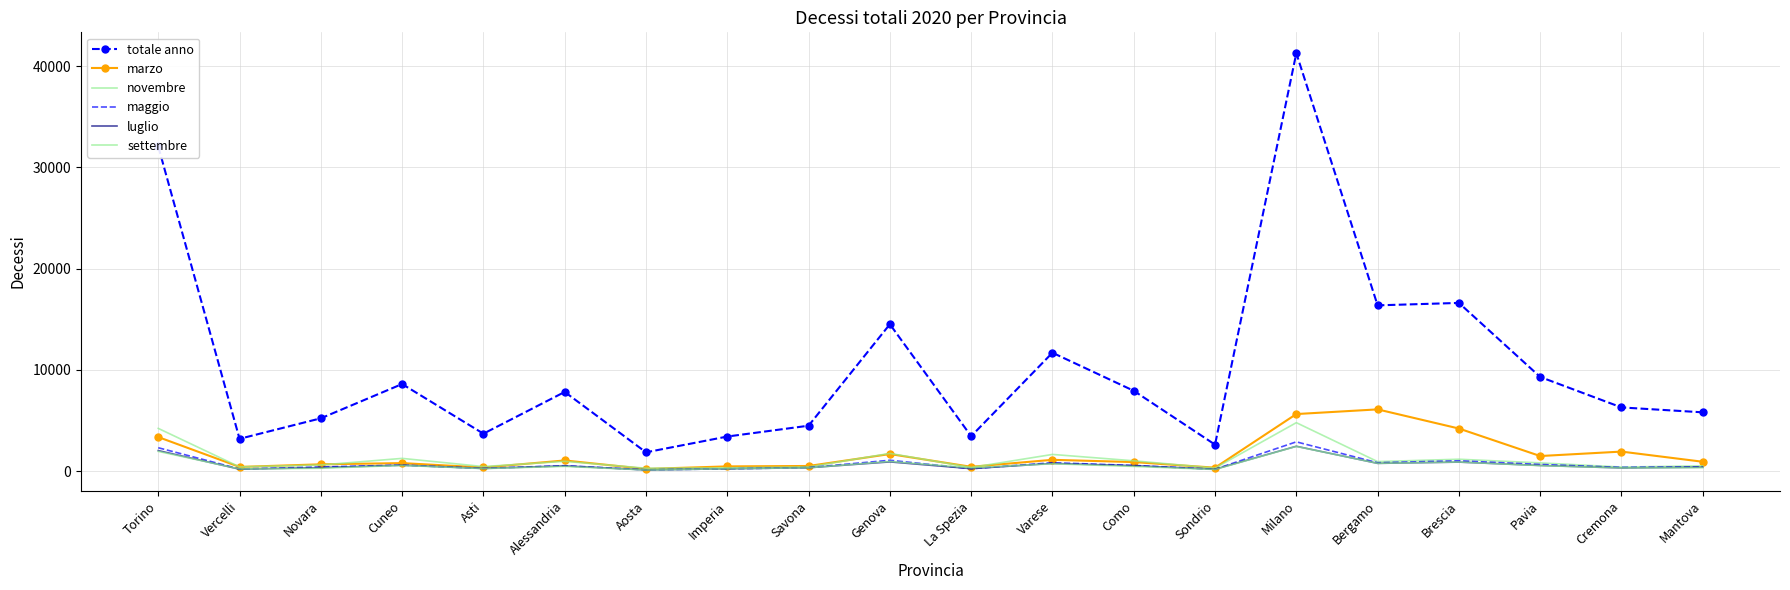

Where is the first local minimum for luglio?

Vercelli